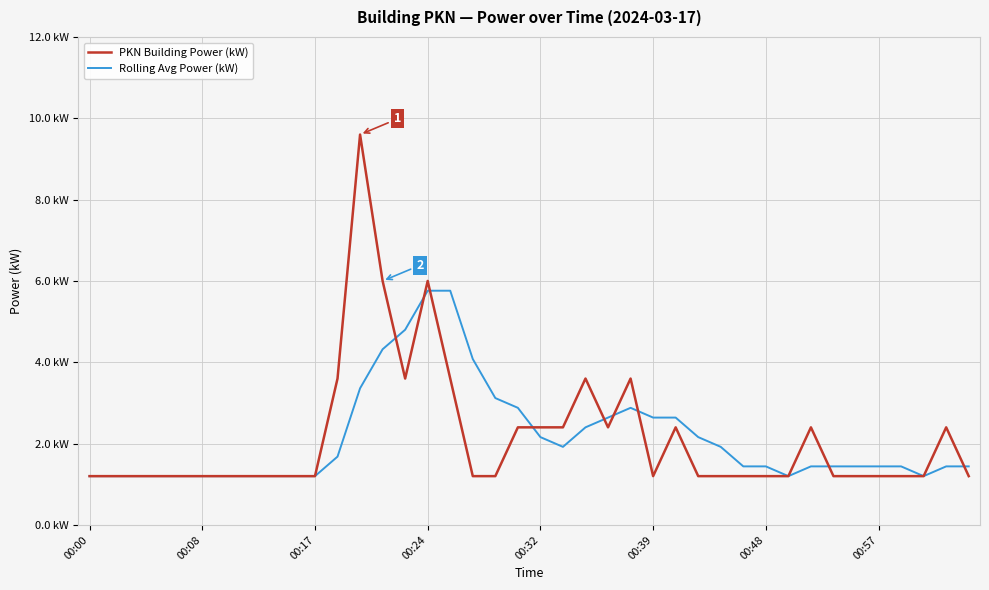

Is this an area chart (filled region under the line)?

No